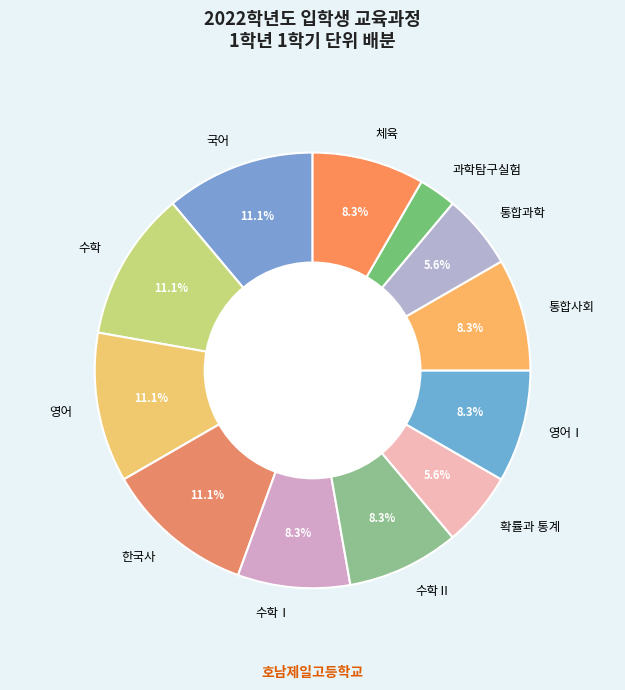

Between 체육 and 확률과 통계, which is larger?

체육